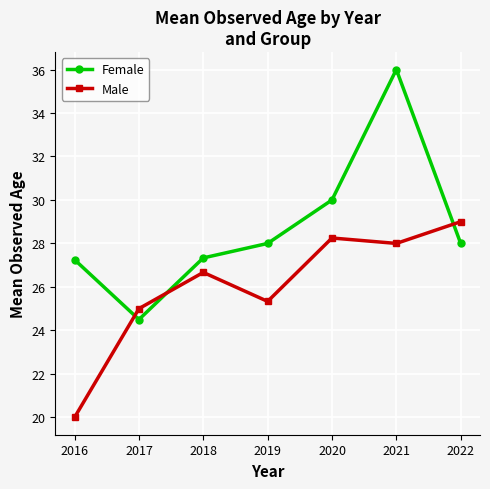

Which label corresponds to the largest value in the chart?

2021